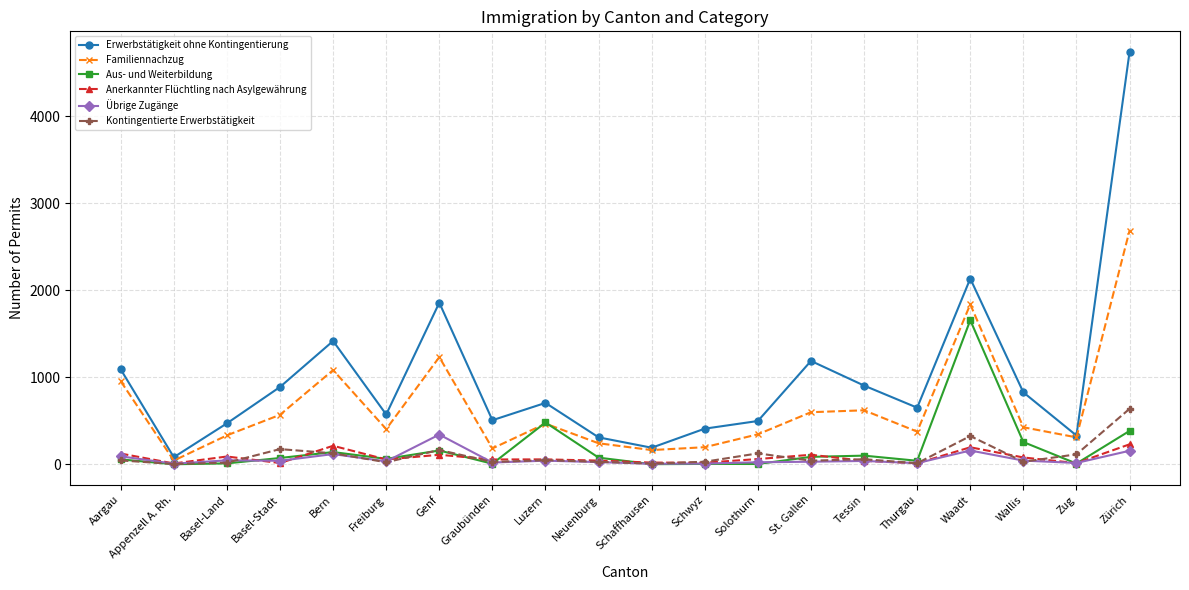

True or false: Übrige Zugänge has a value of 25 at Neuenburg.

True